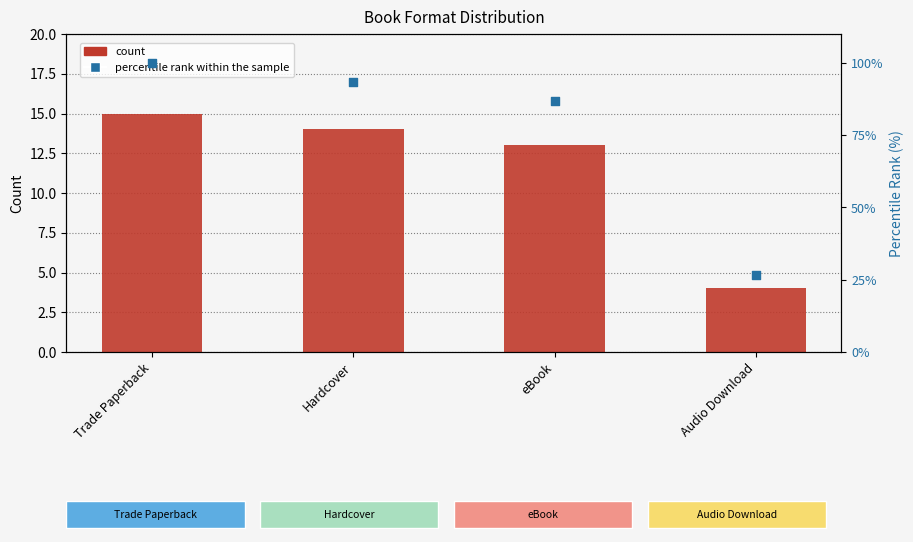

Which series has the largest total across all categories?

percentile rank within the sample